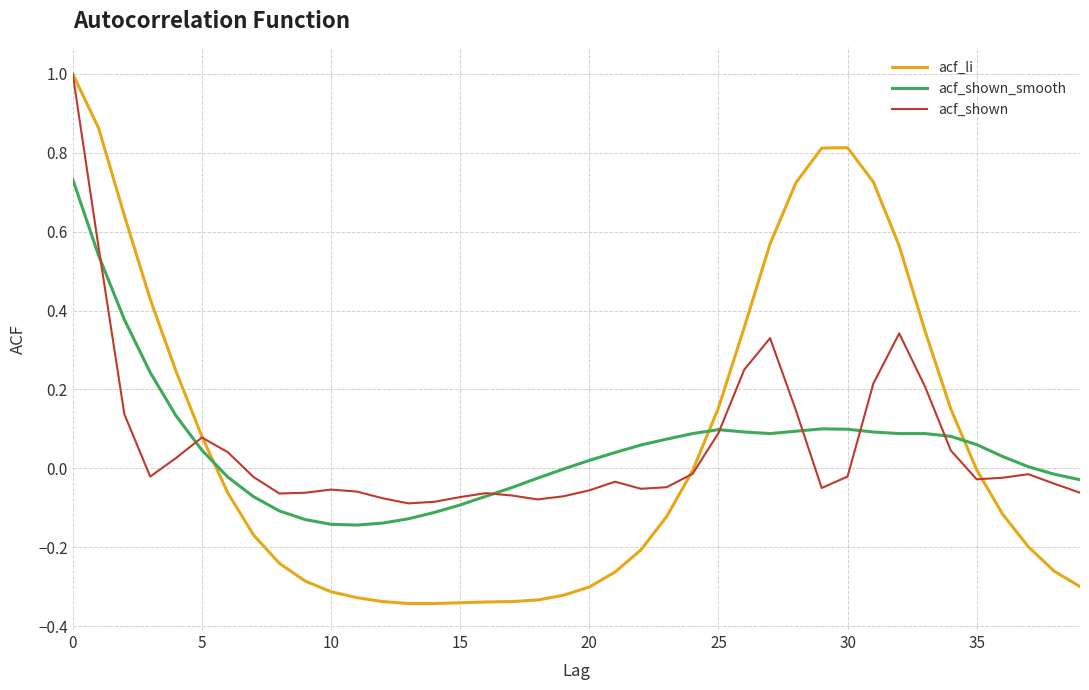

Which series has the widest spread of values?

acf_li